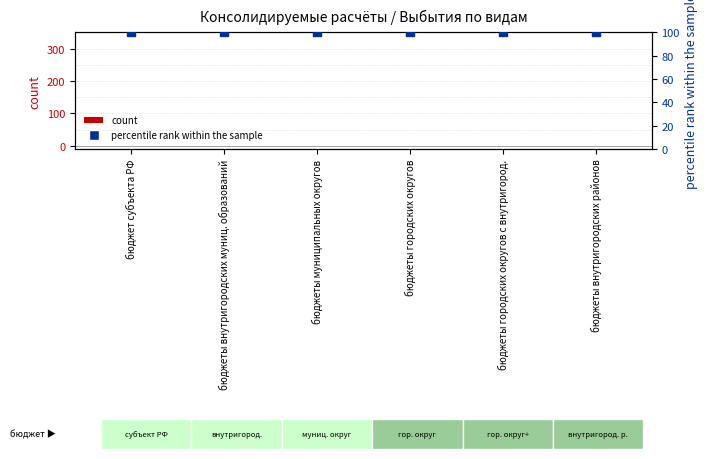

Which series reaches the maximum Y coordinate?

percentile rank within the sample